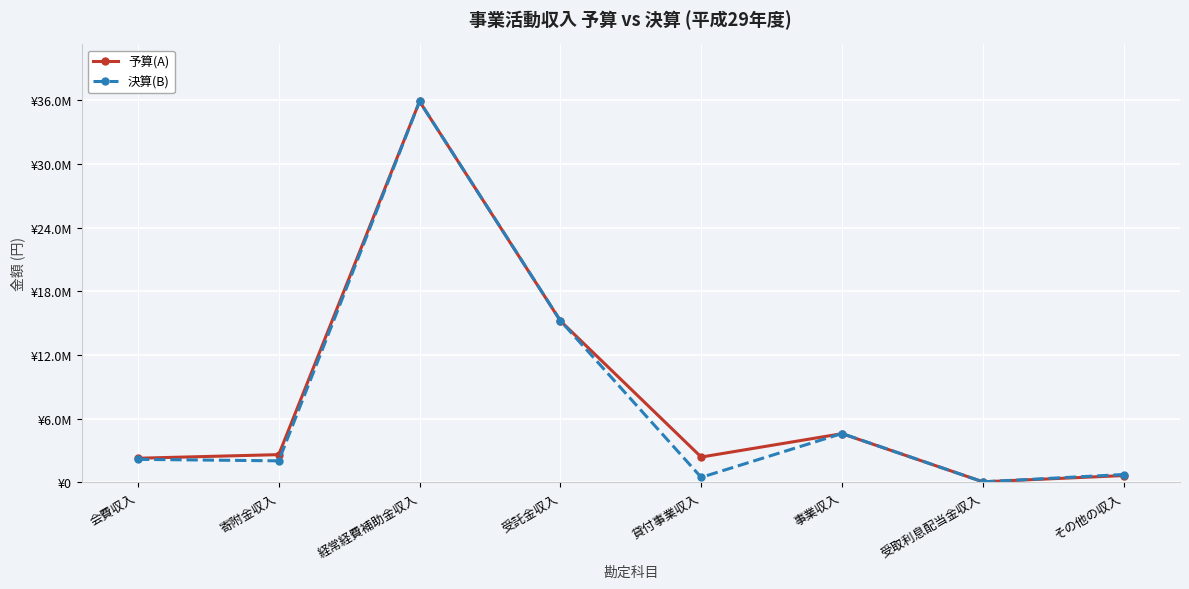

Reading left to right, extract all data points from this chart.

予算(A): 2260000	2600000	35895000	15208000	2372000	4576000	38000	628000
決算(B): 2155200	2015043	35894596	15230384	458822	4591150	36471	726430